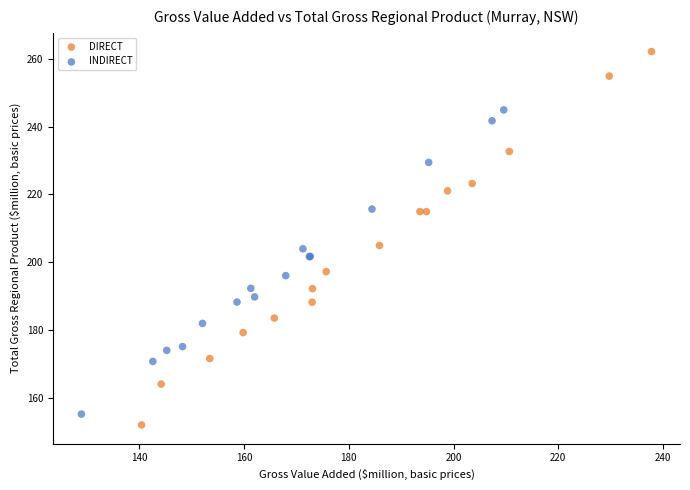

Which series reaches the maximum Y coordinate?

DIRECT